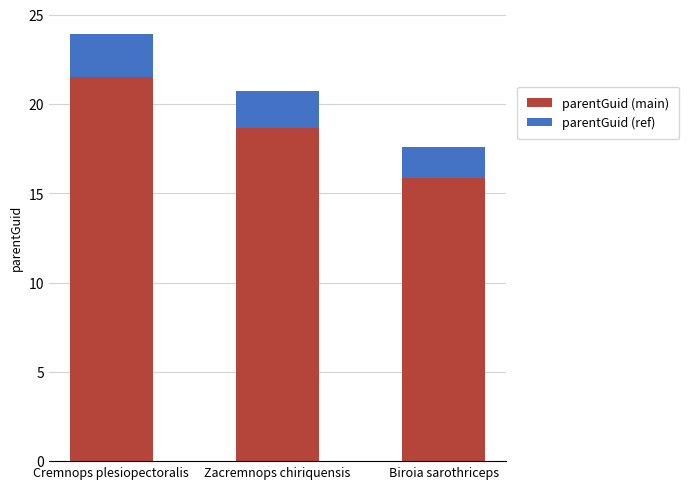

The parentGuid (main) series shows 21.5 at Cremnops plesiopectoralis. True or false?

True